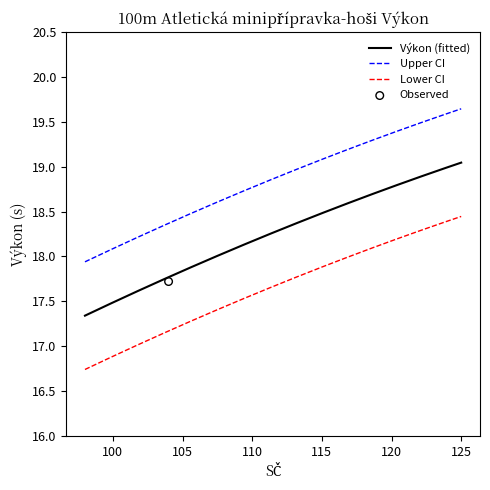

Which series contains the lowest Y value?

Lower CI